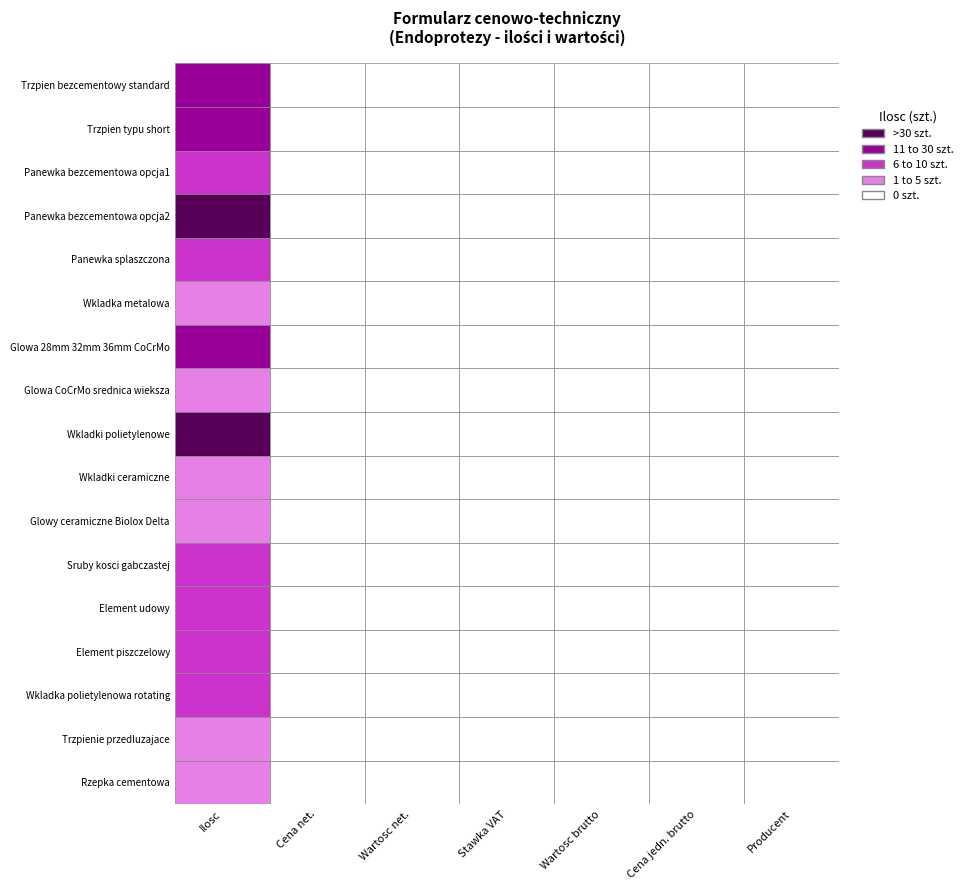

Where is Wkladki ceramiczne nearest to the value 2?

1